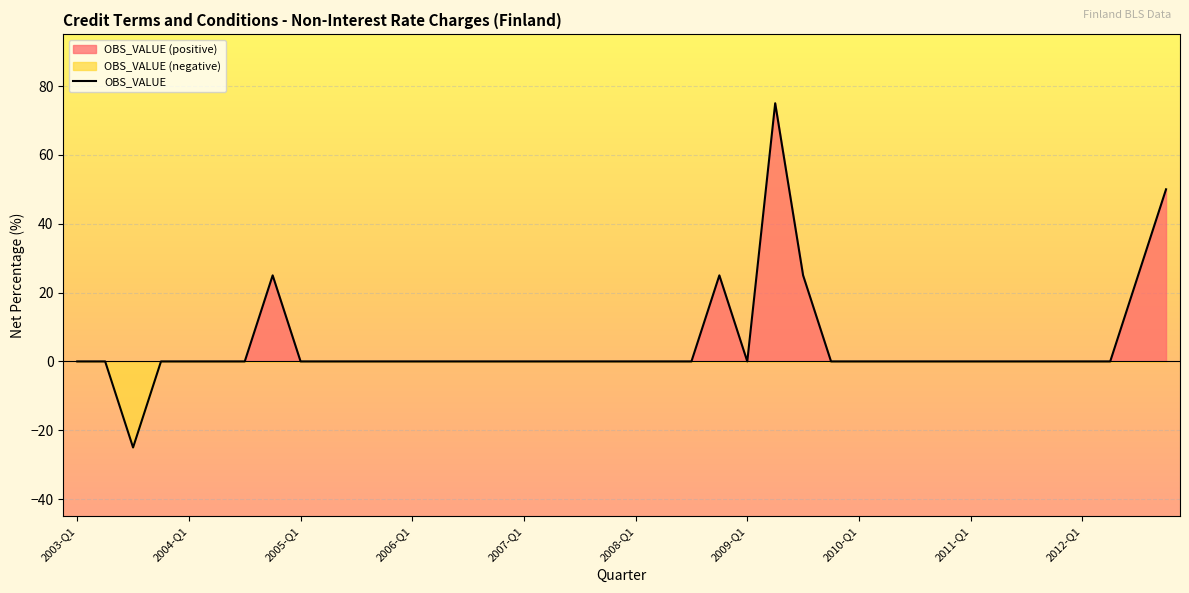

How many points are higher than both their immediate neighbors (excluding endpoints)?

3